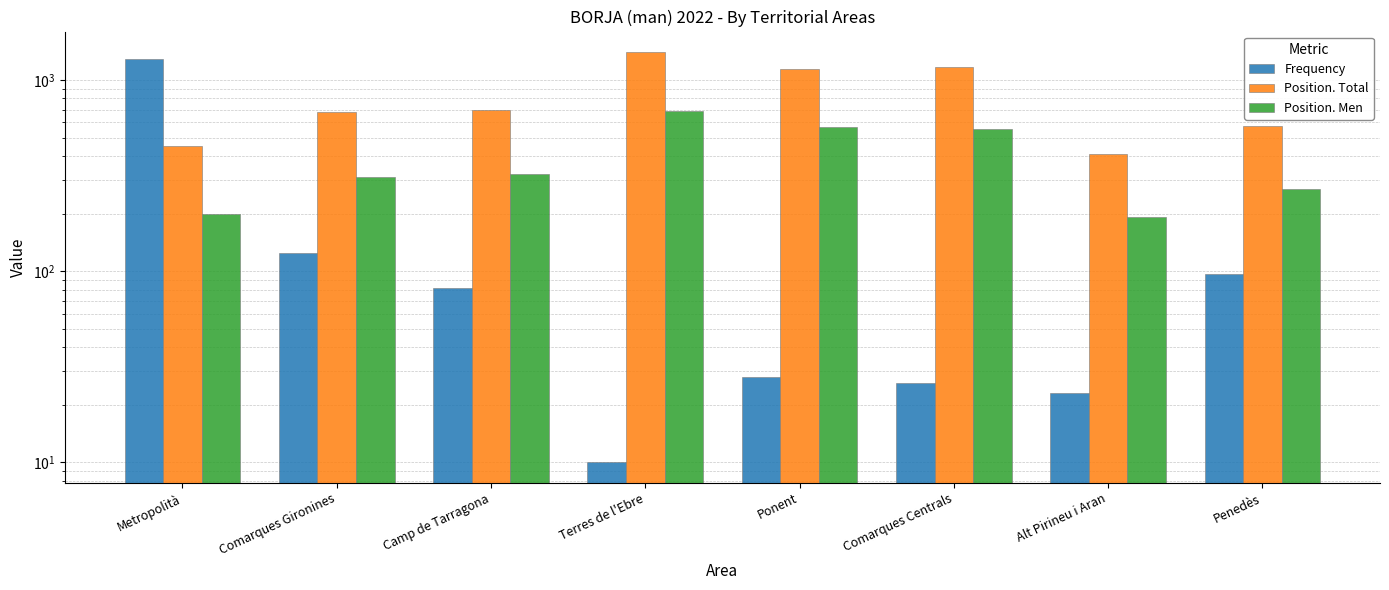

How many series are shown in this chart?

3